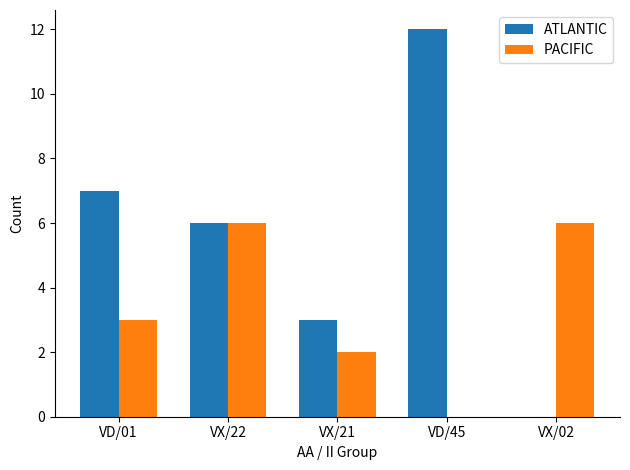

True or false: ATLANTIC has a value of 7 at VD/01.

True